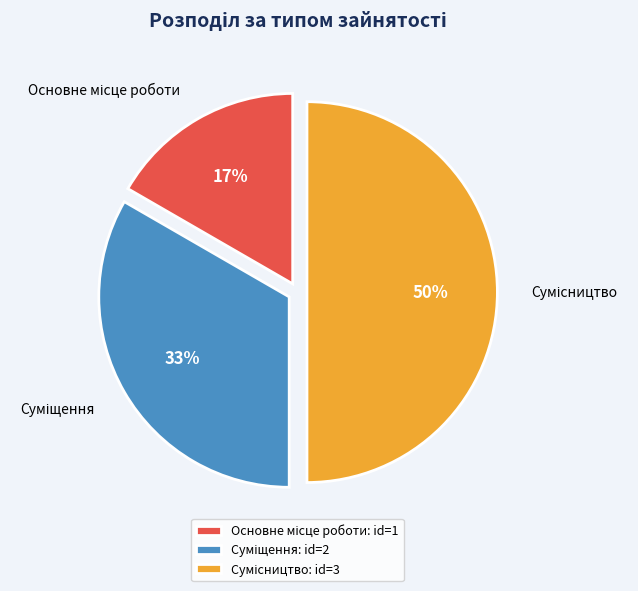

To the nearest percent, what is the difference between the largest and smallest slice percentages?

33%